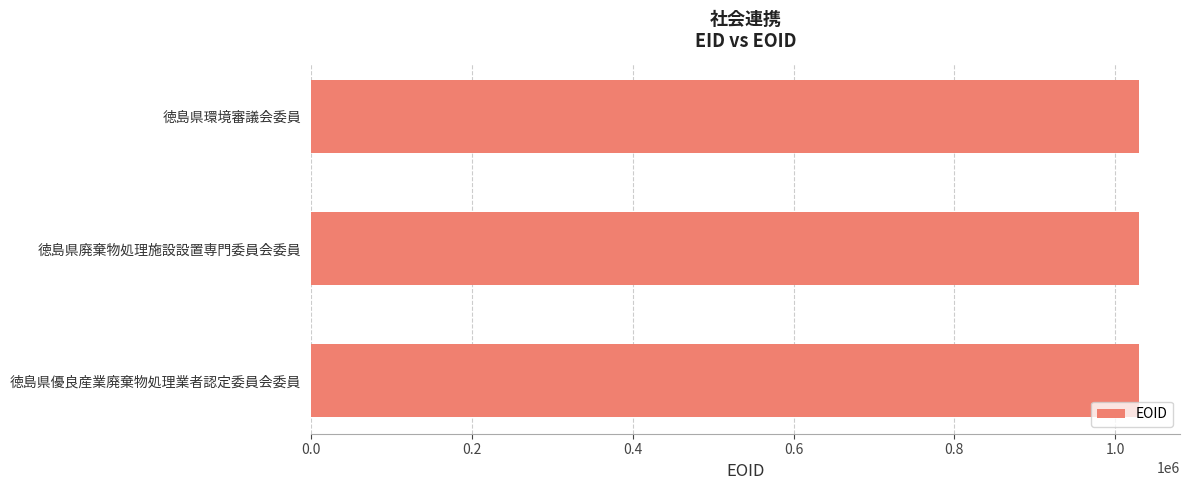

What is the approximate value at 徳島県優良産業廃棄物処理業者認定委員会委員?

1029092